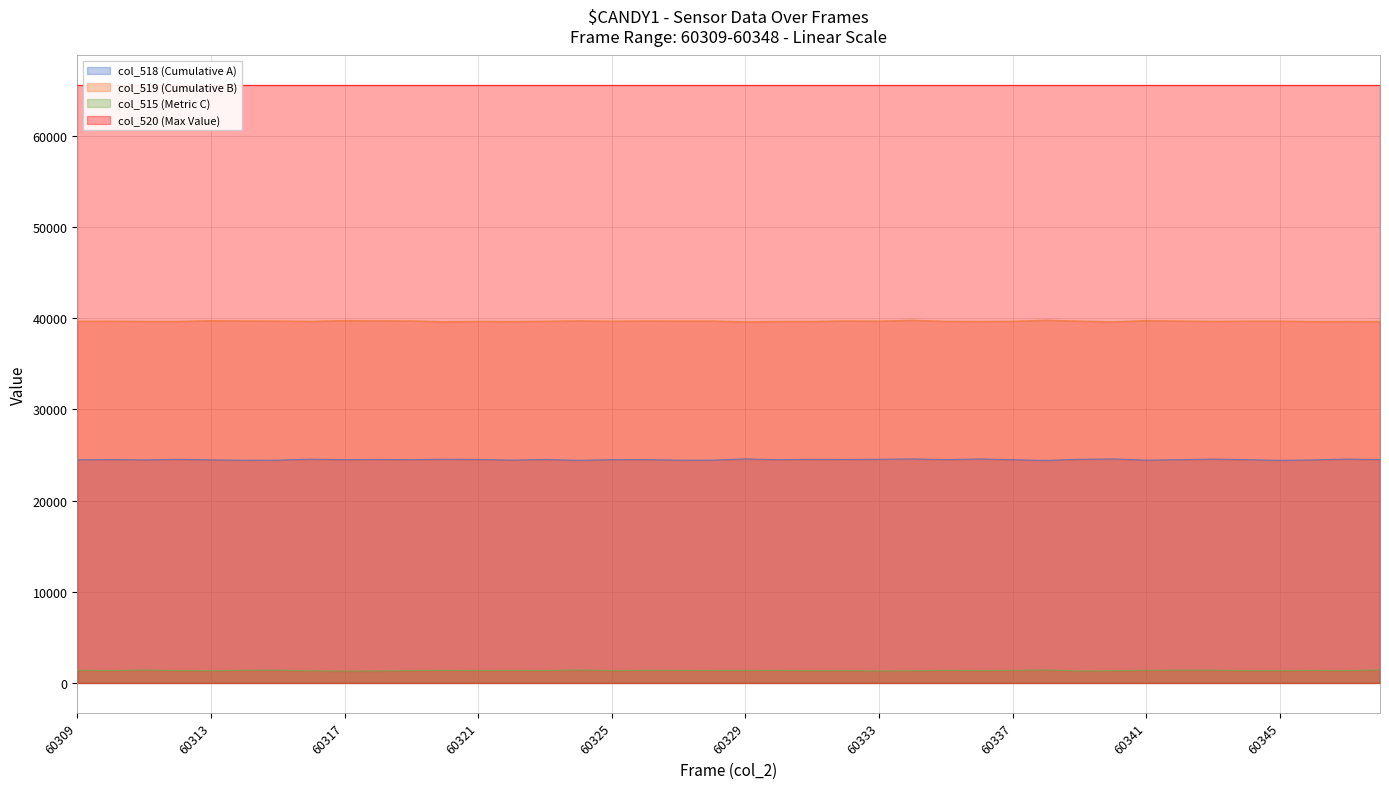

Which has a higher value, 60309 or 60340?

60340